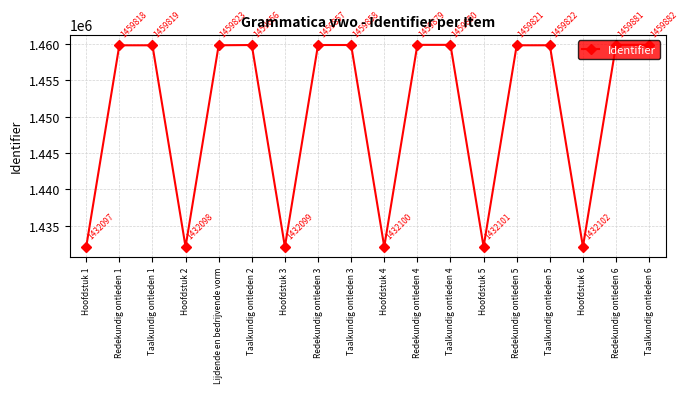

What is the sum of all values?

26110793